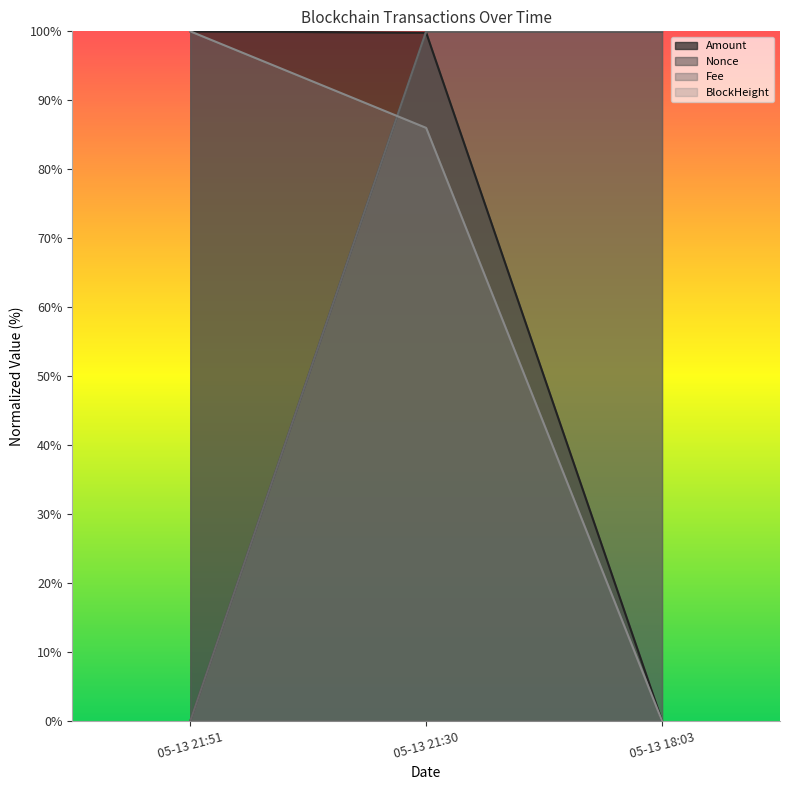

What is the highest value of the Fee series?

100.0